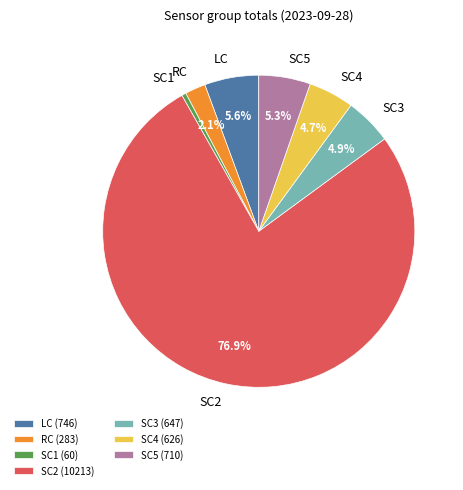

Is the sum of SC4 and RC greater than half?

No